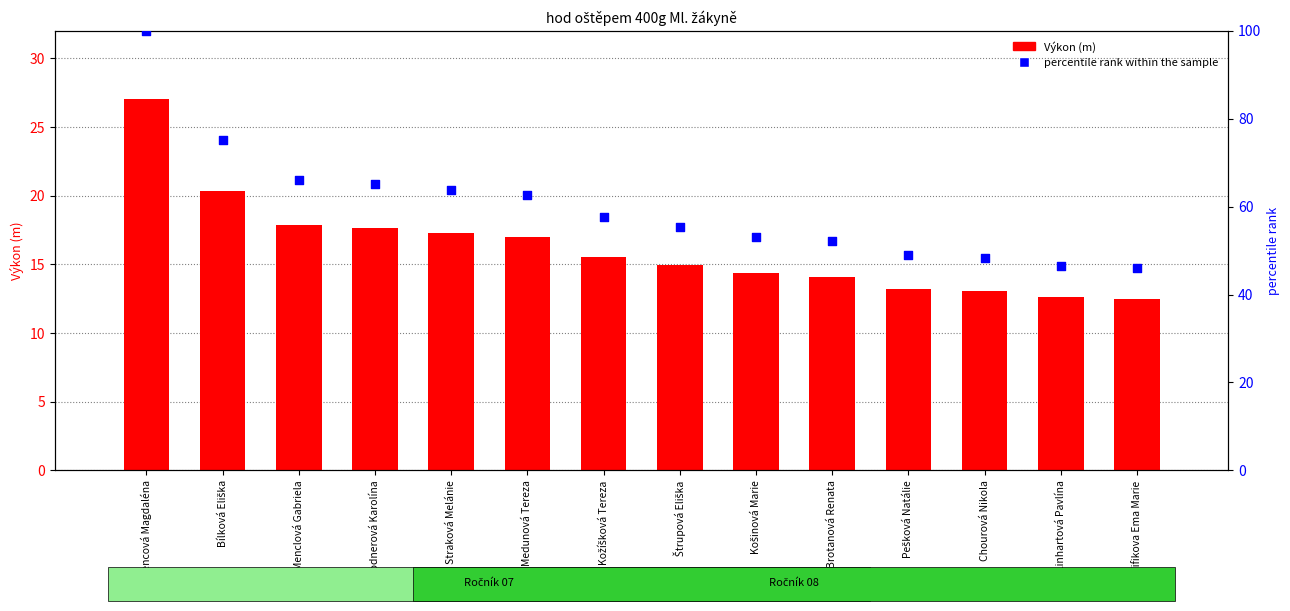

At how many categories does at least one series exceed 43?

14